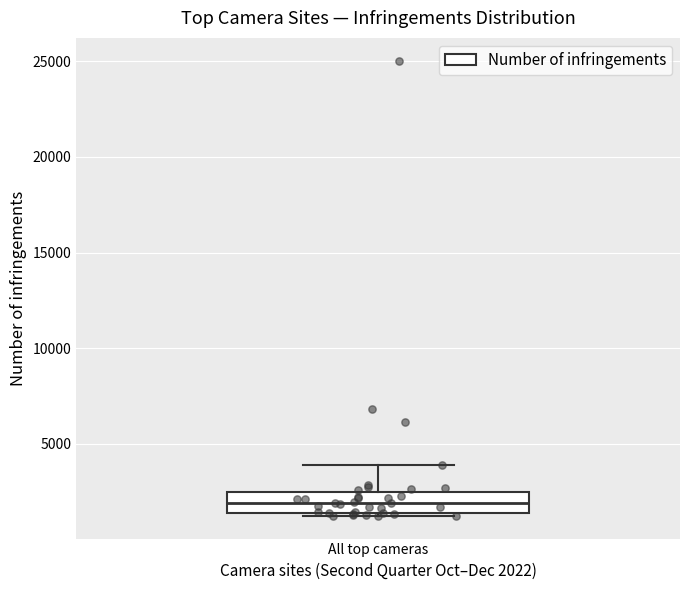

Transcribe this box plot: give where the median line is, the range the box spans, and where the two whiskers end, as read against the y-axis. The values are not printed on the chart, so give them approximately, as read against the axis.

median 2000, box 1500 to 2500, whiskers 1000 to 4000